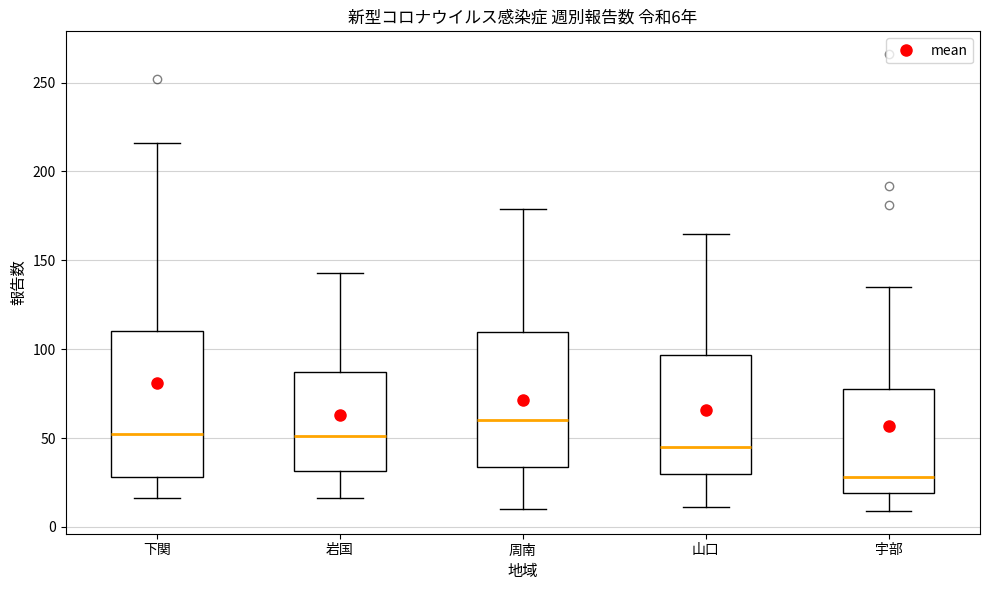

Which box's median line is the lowest?

宇部